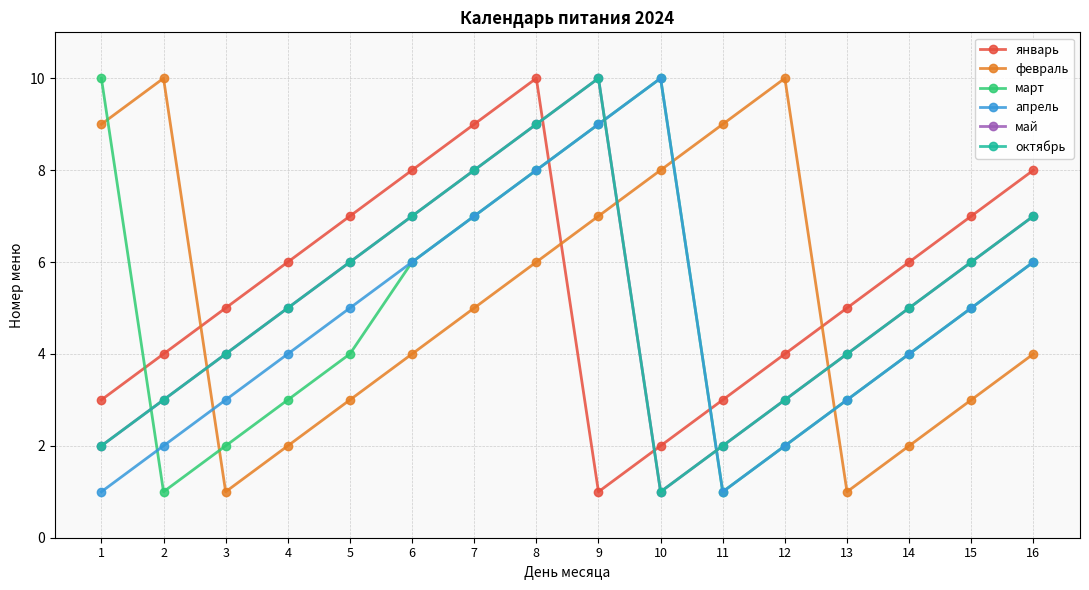

Reading left to right, transcribe all the data shown in this chart.

январь: 1=3	2=4	3=5	4=6	5=7	6=8	7=9	8=10	9=1	10=2	11=3	12=4	13=5	14=6	15=7	16=8
февраль: 1=9	2=10	3=1	4=2	5=3	6=4	7=5	8=6	9=7	10=8	11=9	12=10	13=1	14=2	15=3	16=4
март: 1=10	2=1	3=2	4=3	5=4	6=6	7=7	8=8	9=9	10=10	11=1	12=2	13=3	14=4	15=5	16=6
апрель: 1=1	2=2	3=3	4=4	5=5	6=6	7=7	8=8	9=9	10=10	11=1	12=2	13=3	14=4	15=5	16=6
май: 1=2	2=3	3=4	4=5	5=6	6=7	7=8	8=9	9=10	10=1	11=2	12=3	13=4	14=5	15=6	16=7
октябрь: 1=2	2=3	3=4	4=5	5=6	6=7	7=8	8=9	9=10	10=1	11=2	12=3	13=4	14=5	15=6	16=7